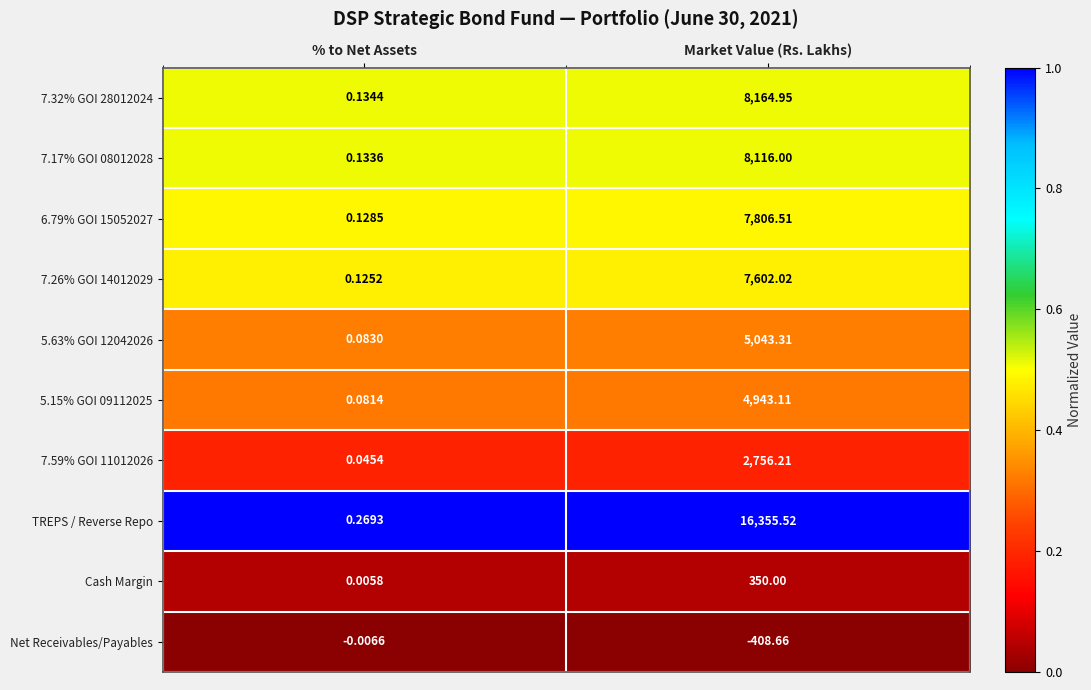

At which category is the sum across all series the highest?

Market Value (Rs. Lakhs)